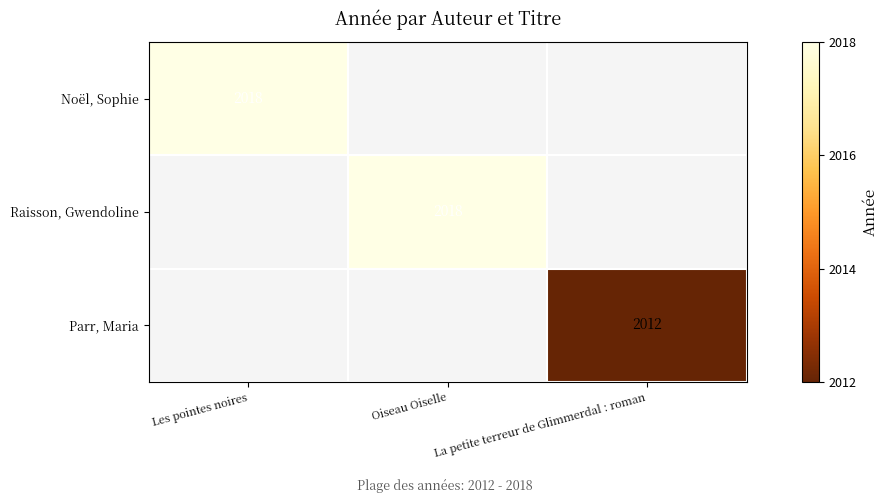

True or false: Raisson, Gwendoline has a value of 2018 at Oiseau Oiselle.

True